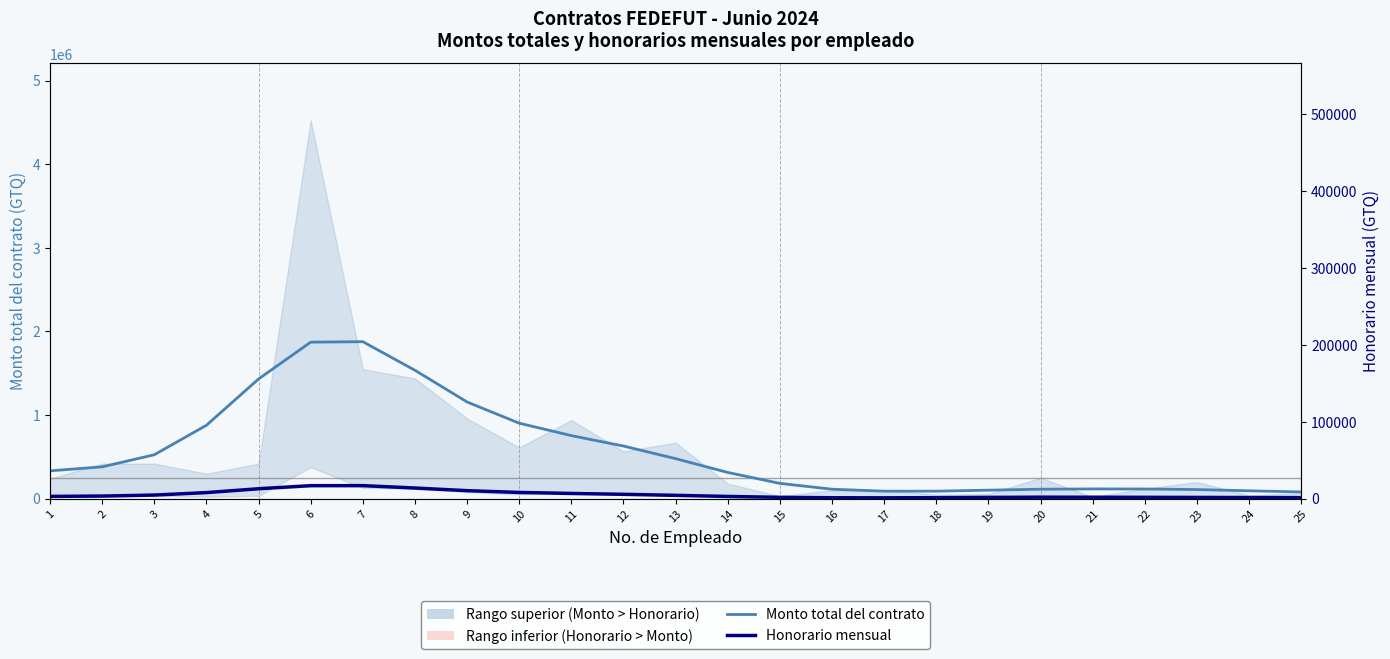

Where is Monto total del contrato nearest to the value 979321?

10